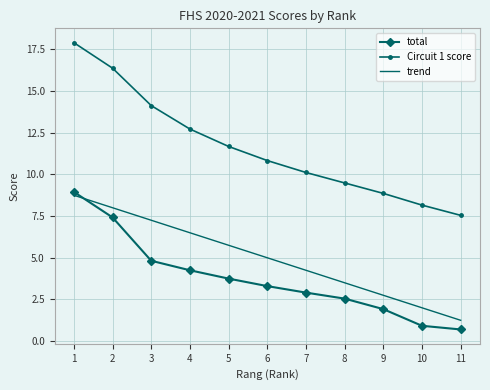

Rank the series at 4 from lowest to highest value.

total, trend, Circuit 1 score